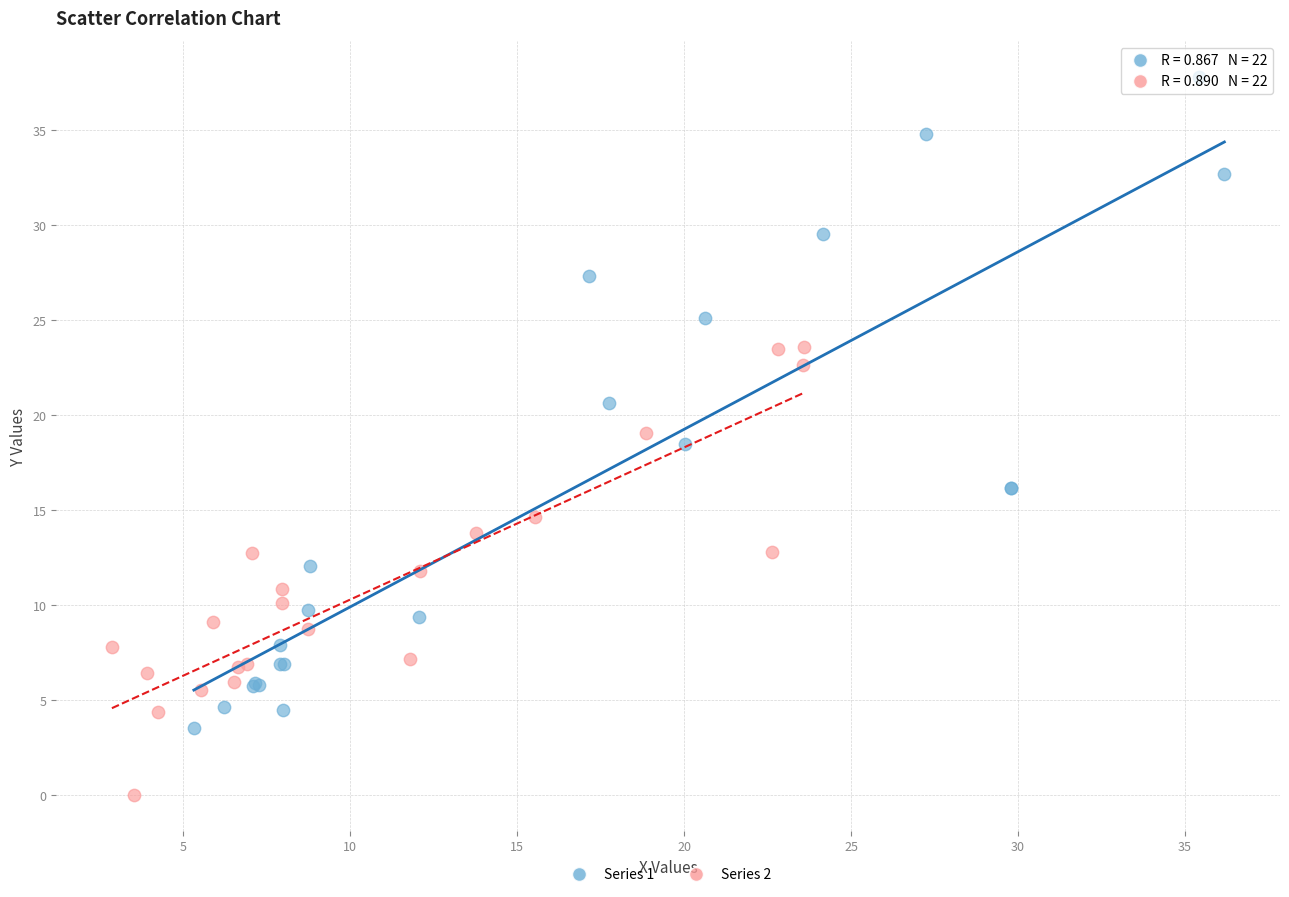

Which series reaches the maximum Y coordinate?

Series 1